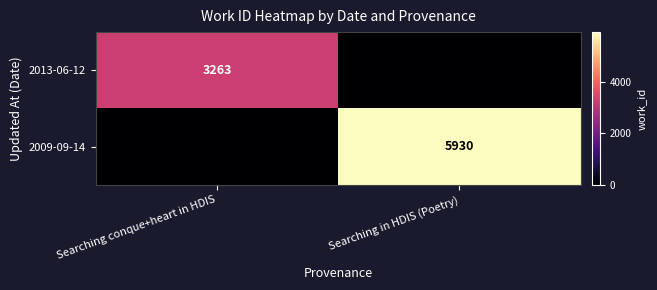

Is it true that 2009-09-14 equals 5930 at Searching in HDIS (Poetry)?

True